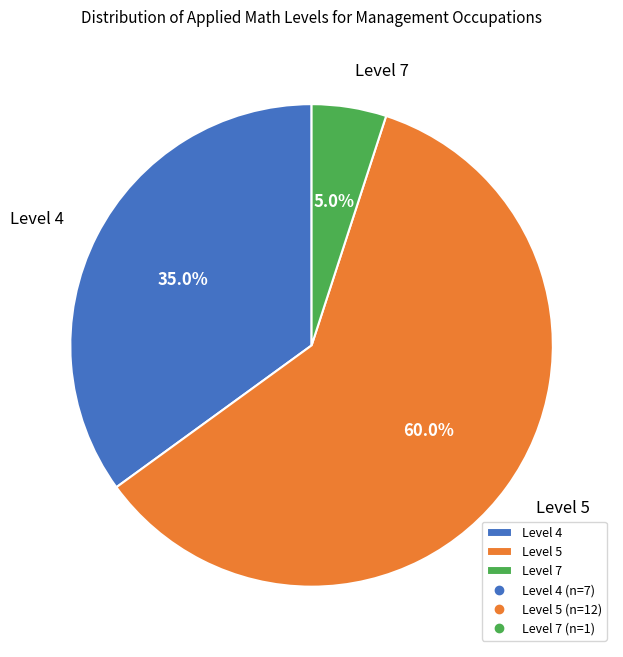

What is the total percentage of Level 5 and Level 4?

95.0%